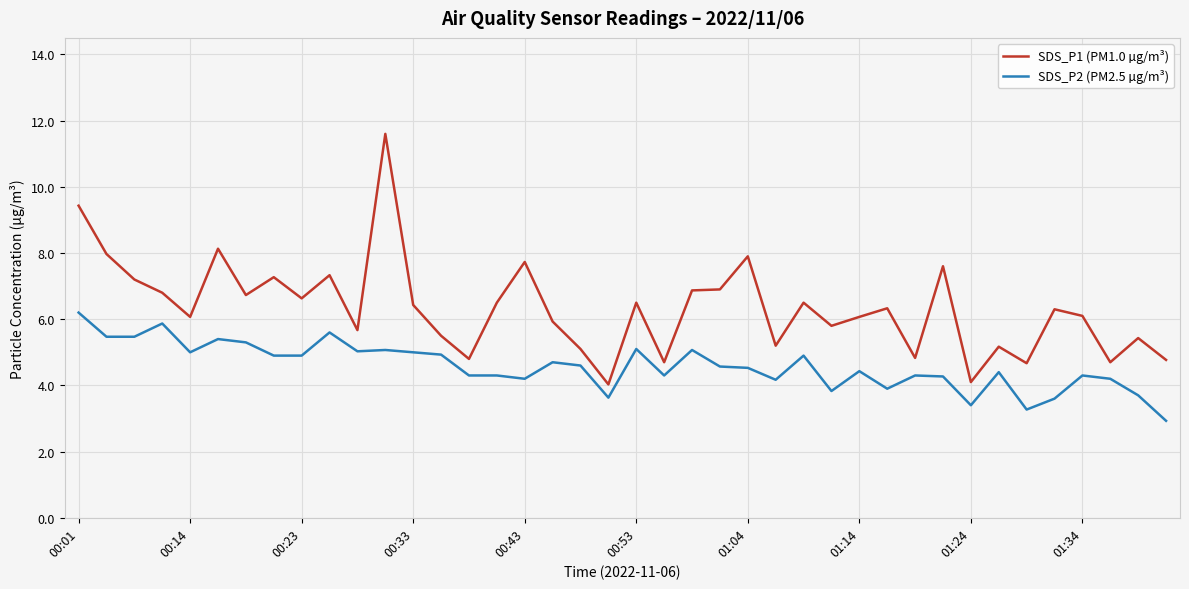

Count the number of data series in this chart.

2